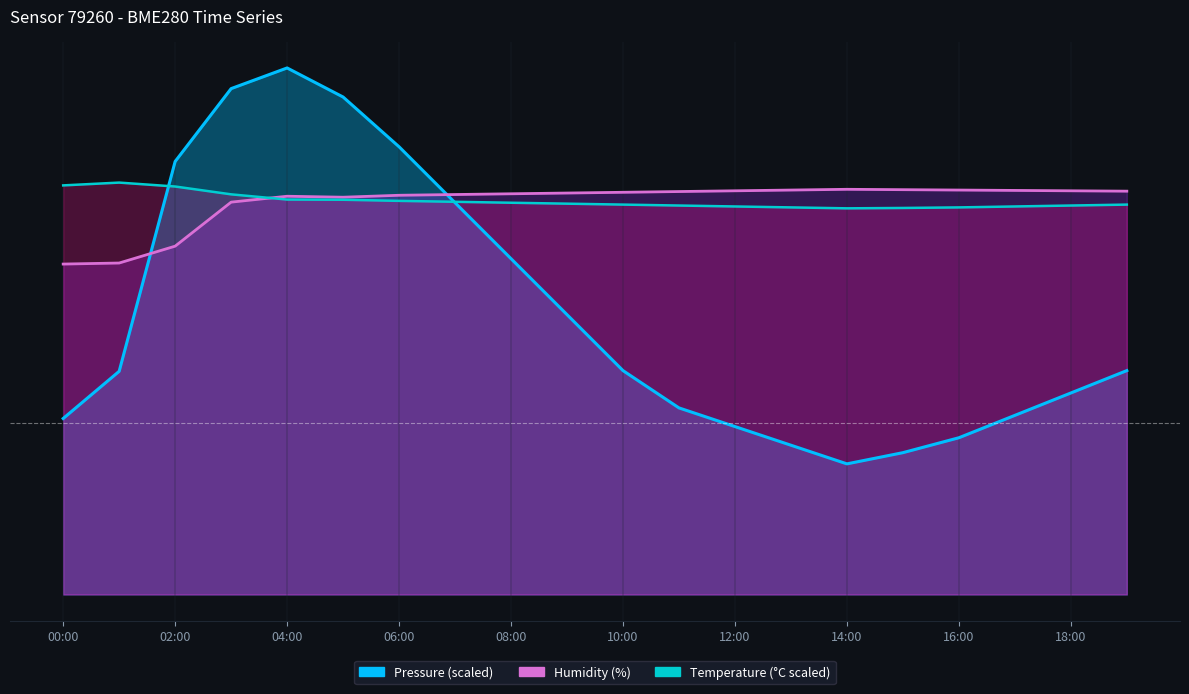

True or false: pressure has more than 2 interior local peaks.

False